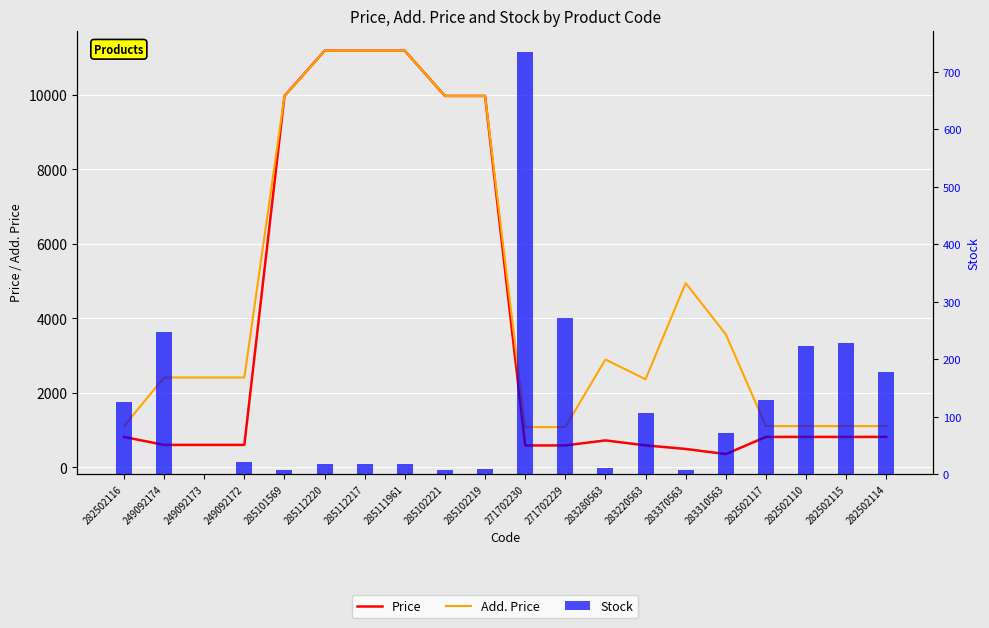

What is the difference between the second highest and minimum values in the Add. Price series?

10106.5